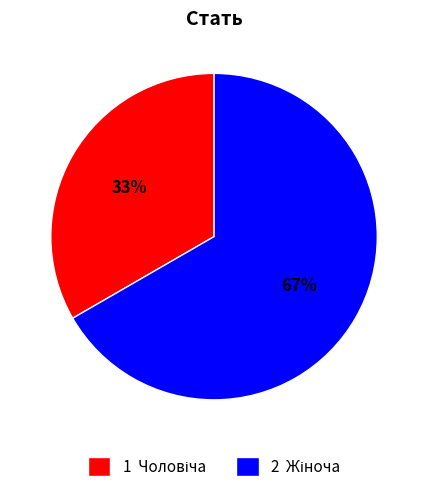

Is there any slice that represents more than half of the pie?

Yes